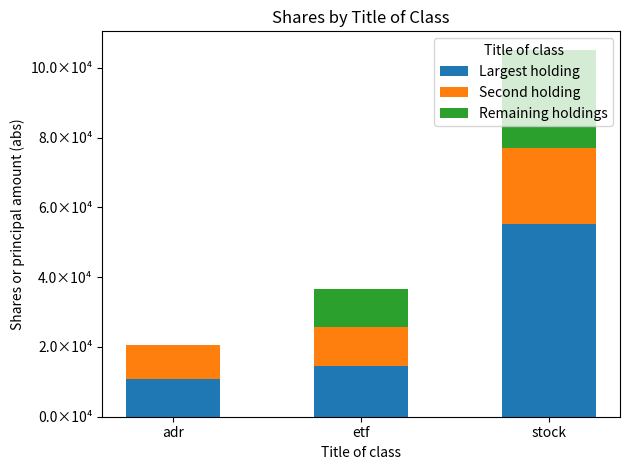

What are all the series names shown in the legend?

Largest holding, Second holding, Remaining holdings